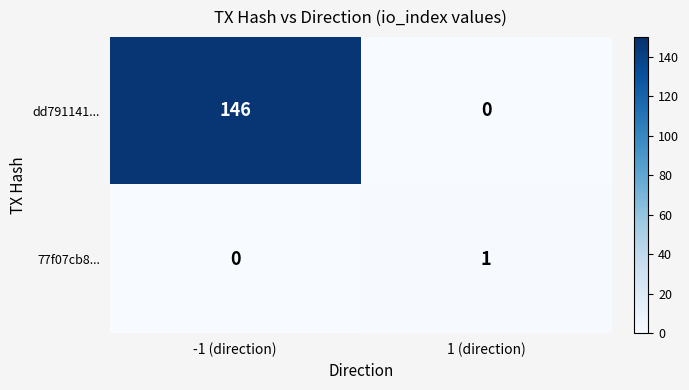

What is the sum of all dd791141... values?

146